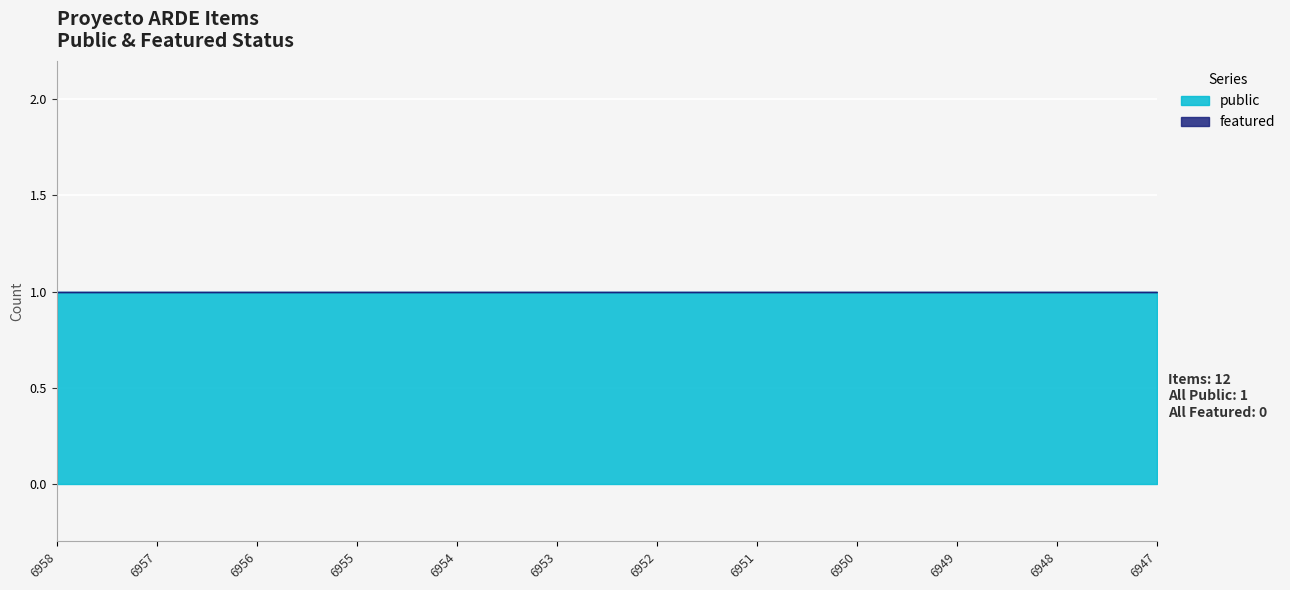

What is the value of the public point at the 4th from the left?

1